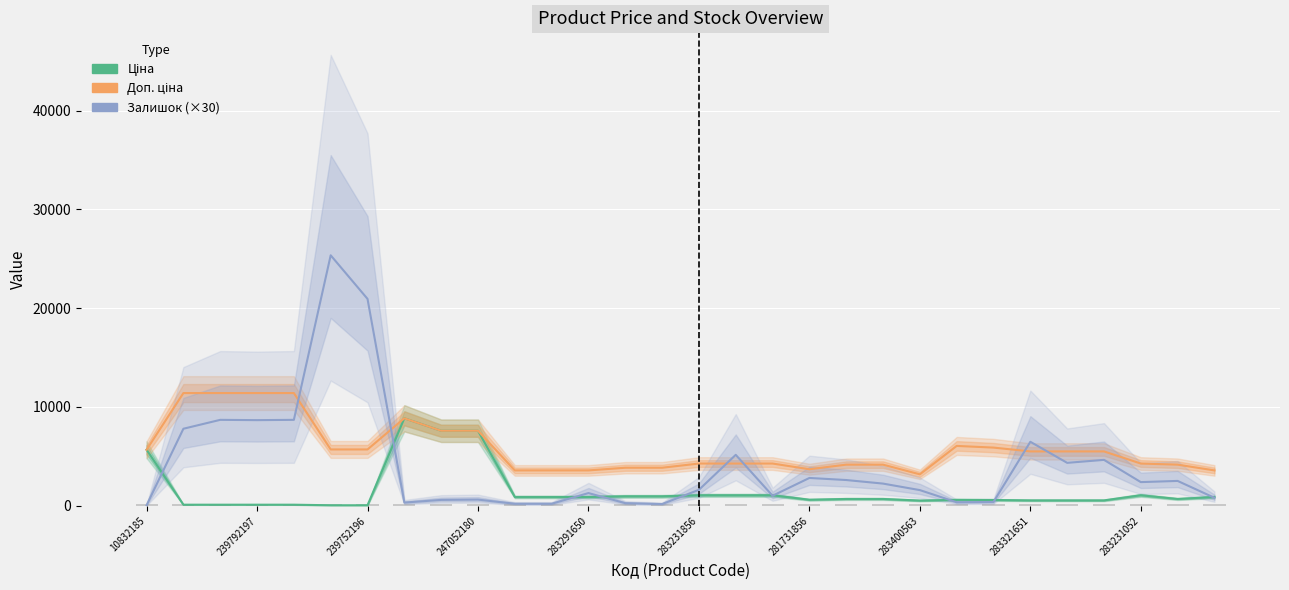

Reading left to right, extract all data points from this chart.

Ціна: 5673.8	114.1	114.1	114.1	114.1	57.0	57.0	8856.7	7596.5	7596.5	895.9	895.9	895.9	963.5	963.5	1069.8	1069.8	1069.8	617.0	694.3	694.3	531.3	606.1	589.2	550.6	550.6	550.6	1069.8	694.3	895.9
Доп. ціна: 5673.8	11410.0	11410.0	11410.0	11410.0	5705.0	5705.0	8856.7	7596.5	7596.5	3583.6	3583.6	3583.6	3854.0	3854.0	4279.1	4279.1	4279.1	3701.9	4165.6	4165.6	3187.6	6061.2	5892.2	5505.8	5505.8	5505.8	4279.1	4165.6	3583.6
Залишок (×30): 60.0	7800.0	8700.0	8670.0	8700.0	25350.0	20940.0	330.0	600.0	630.0	210.0	210.0	1290.0	270.0	180.0	1620.0	5160.0	1020.0	2820.0	2610.0	2250.0	1590.0	360.0	390.0	6480.0	4350.0	4650.0	2400.0	2520.0	810.0